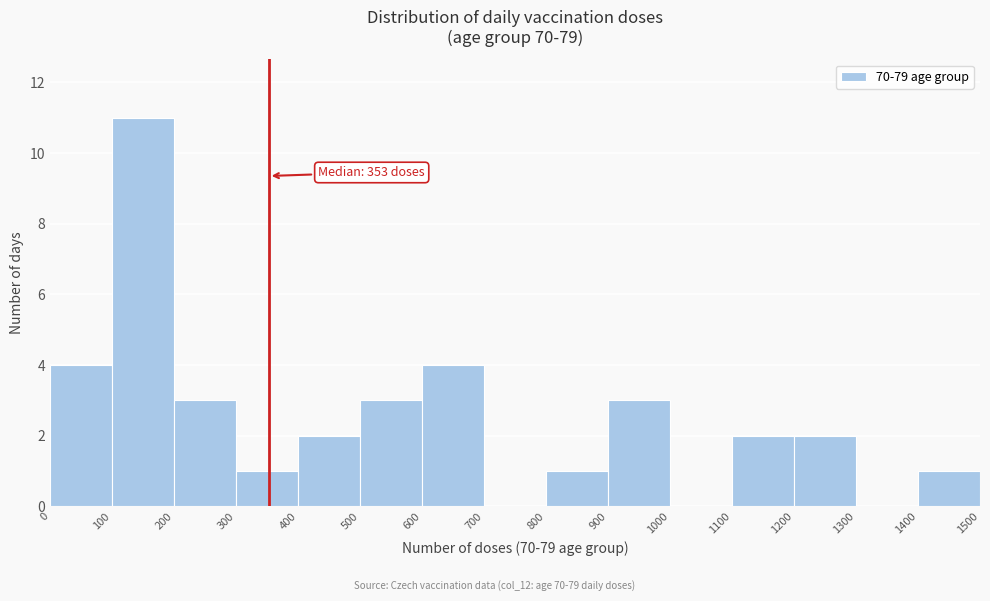

Over which range of the x-axis is the bar tallest?

100 to 200